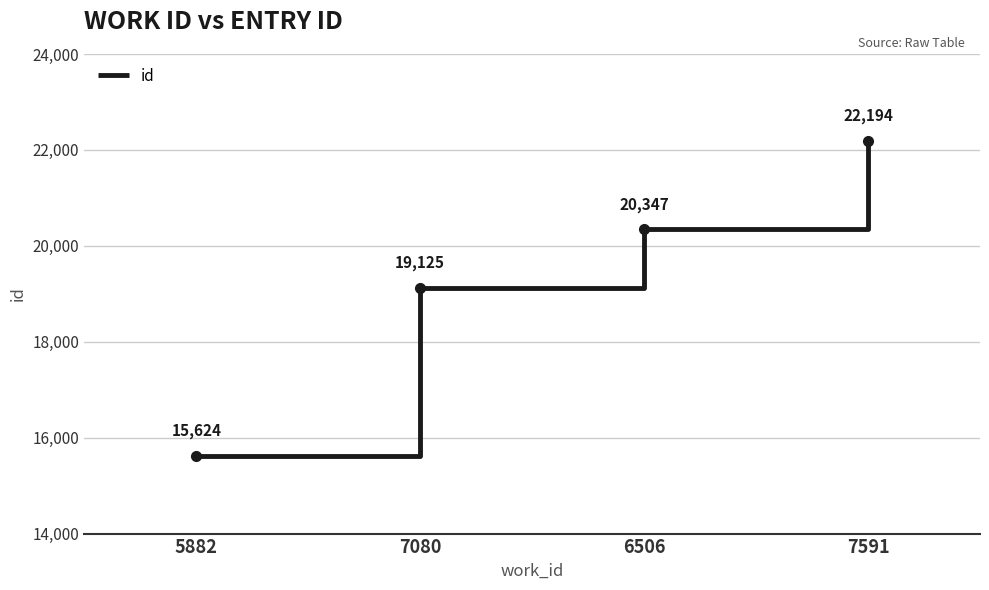

Approximately how many times larger is the value at 7080 compared to 6506?

0.9